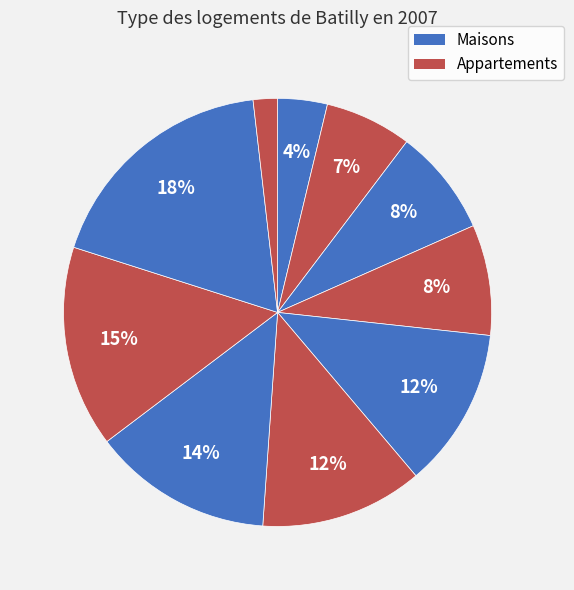

How many slices are in this pie chart?

10